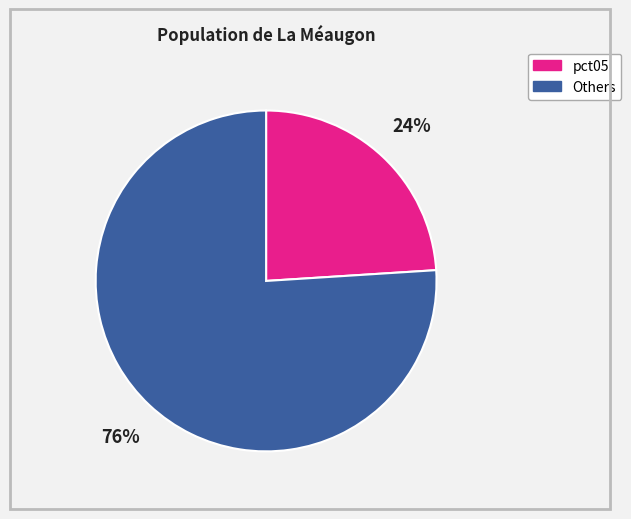

How many segments does this pie chart have?

2